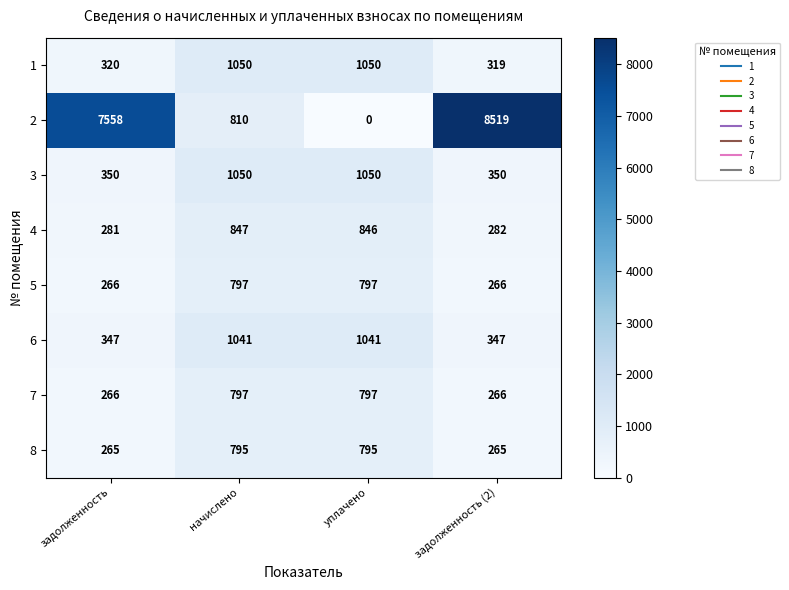

What is the difference between the highest and lowest values at уплачено?

1050